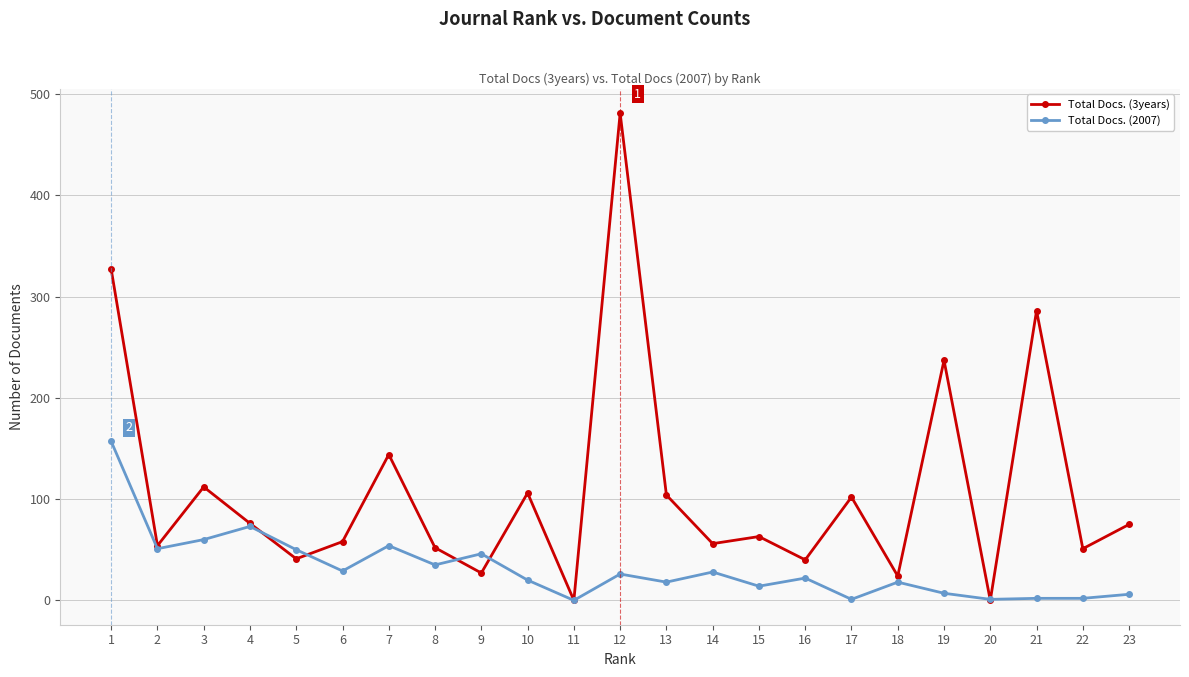

How many interior local peaks does the Total Docs. (3years) series have?

8